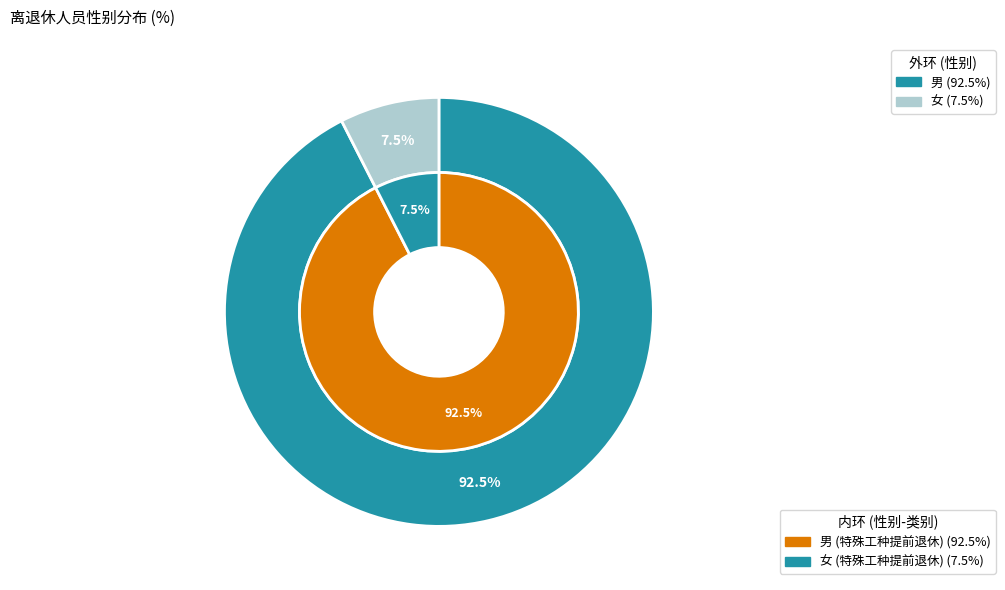

Is there a majority slice in this chart?

Yes